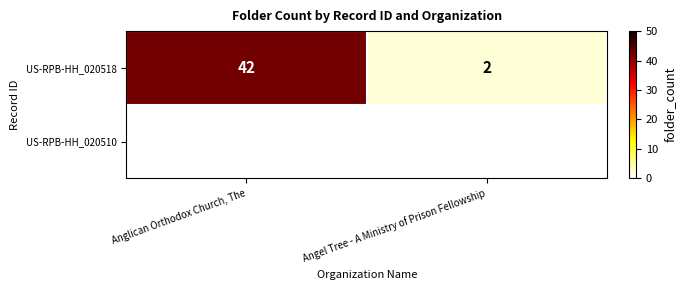

Where is the data nearest to the value 22?

Anglican Orthodox Church, The